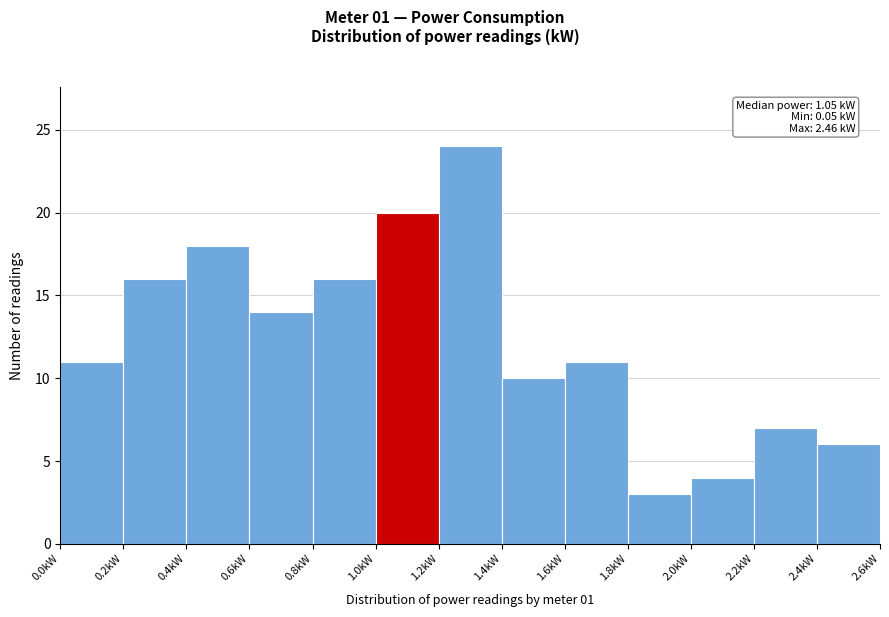

Which range on the x-axis has the tallest bar?

1.2 to 1.4